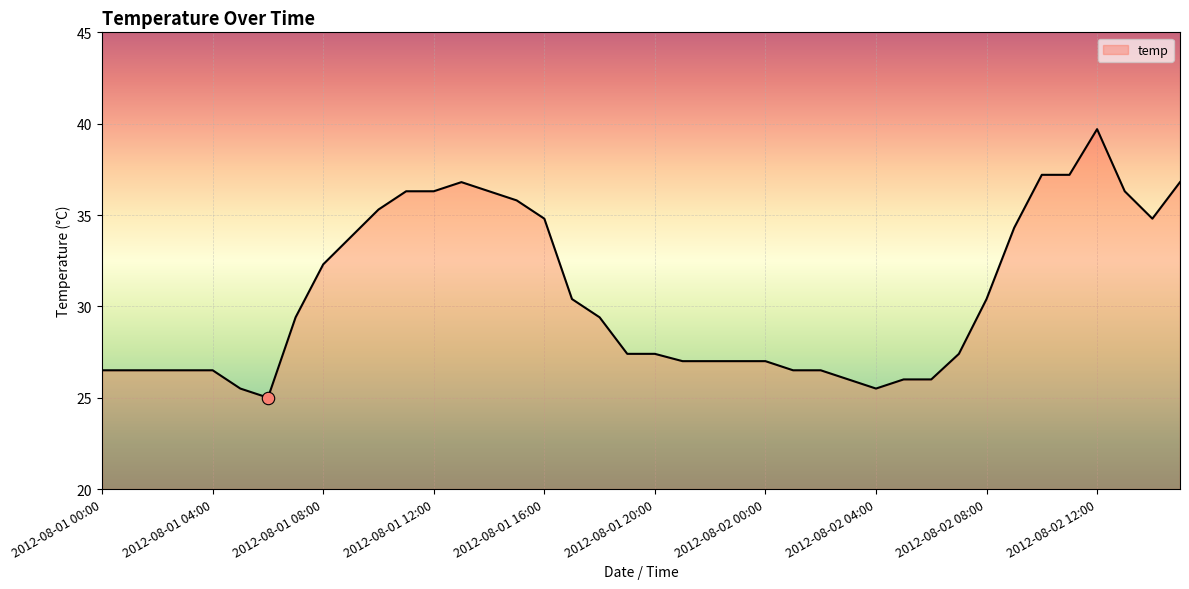

What is the difference between the maximum and minimum values?

14.7